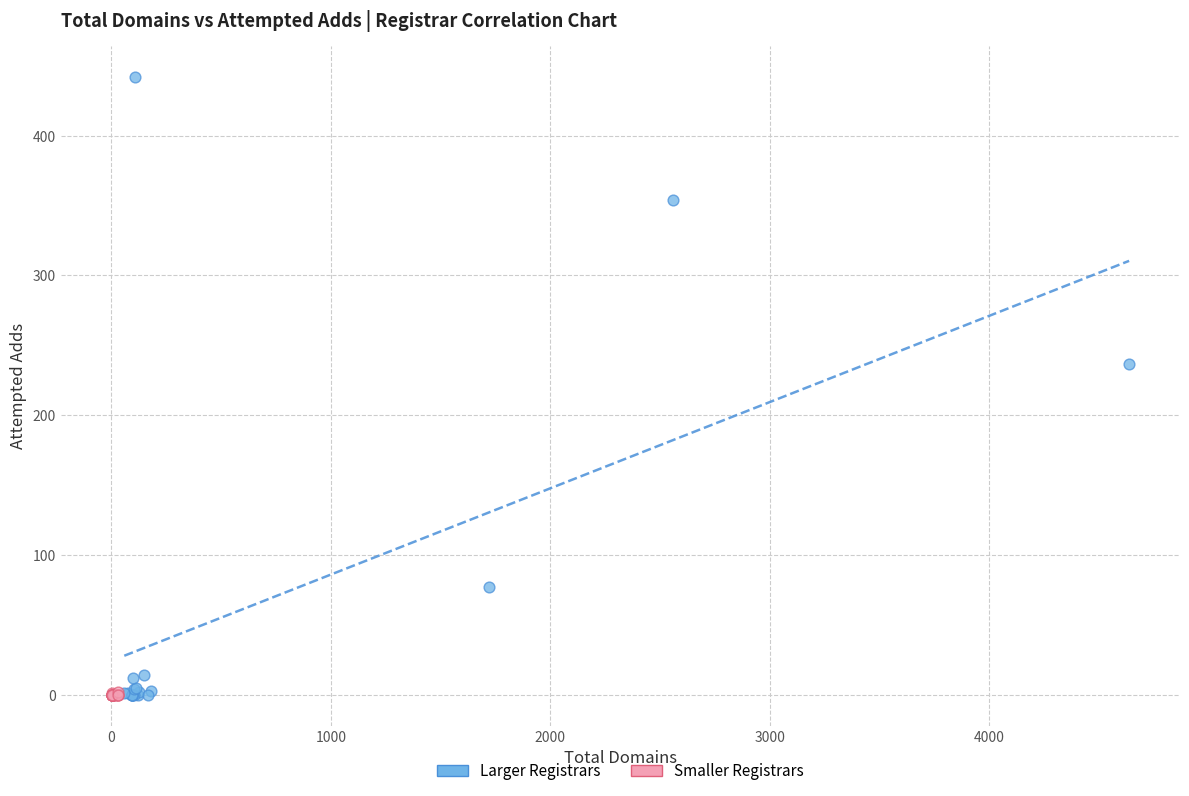

Which series has the widest spread of Y values?

Larger Registrars